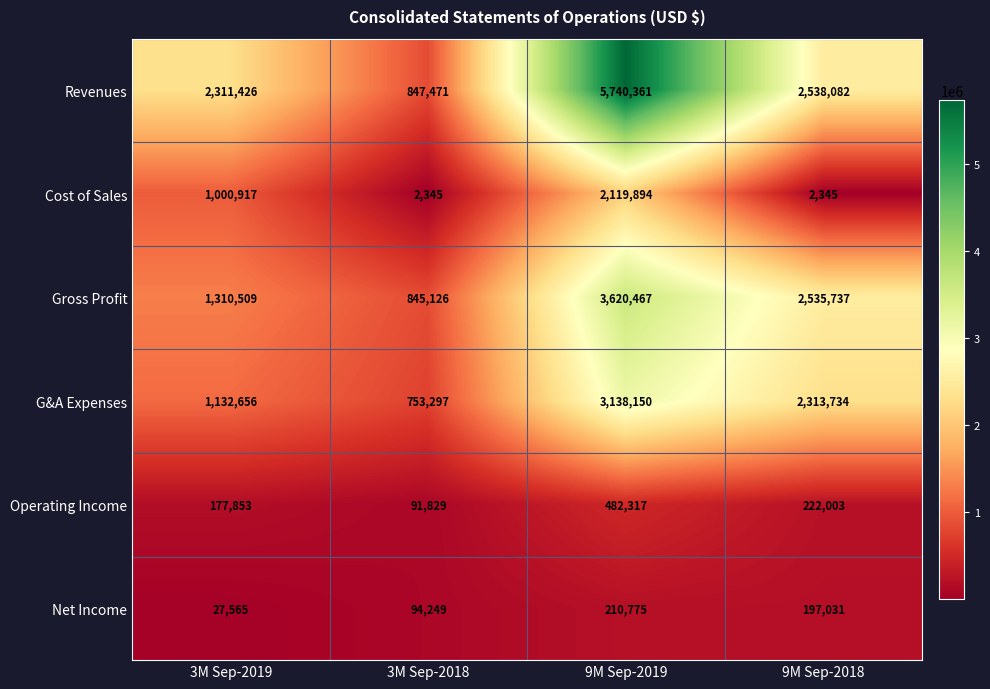

Which series has the largest total across all categories?

Revenues